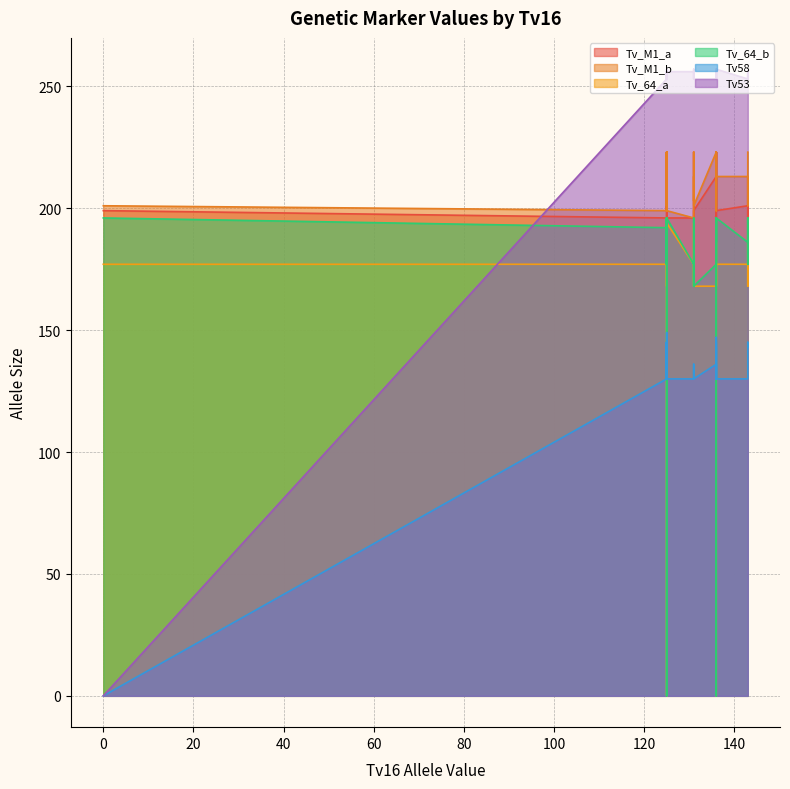

List the series in order of their peak value, lowest first.

Tv58, Tv_64_a, Tv_64_b, Tv_M1_a, Tv_M1_b, Tv53